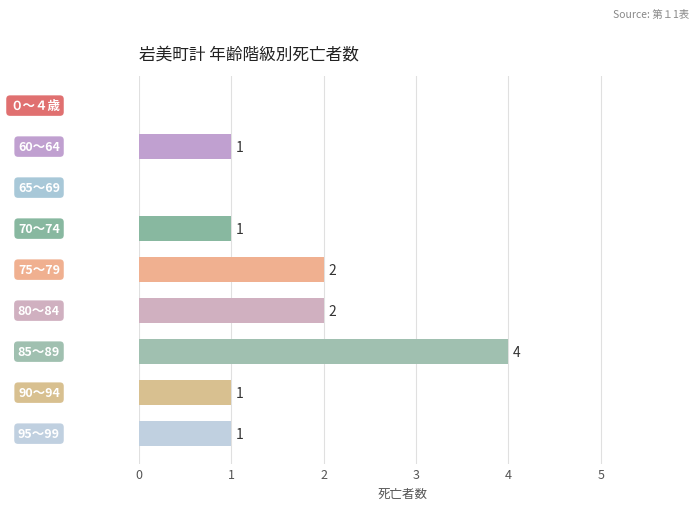

What is the sum of all values?

12